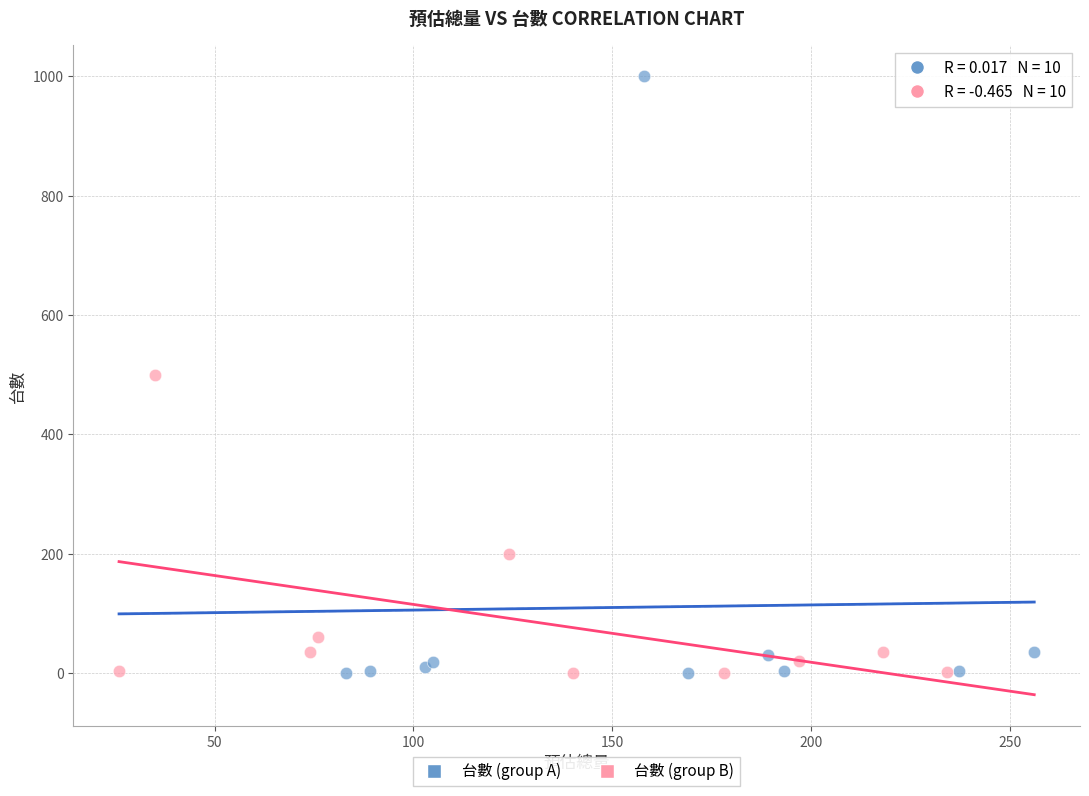

Which series contains the highest Y value?

台數 (group A)